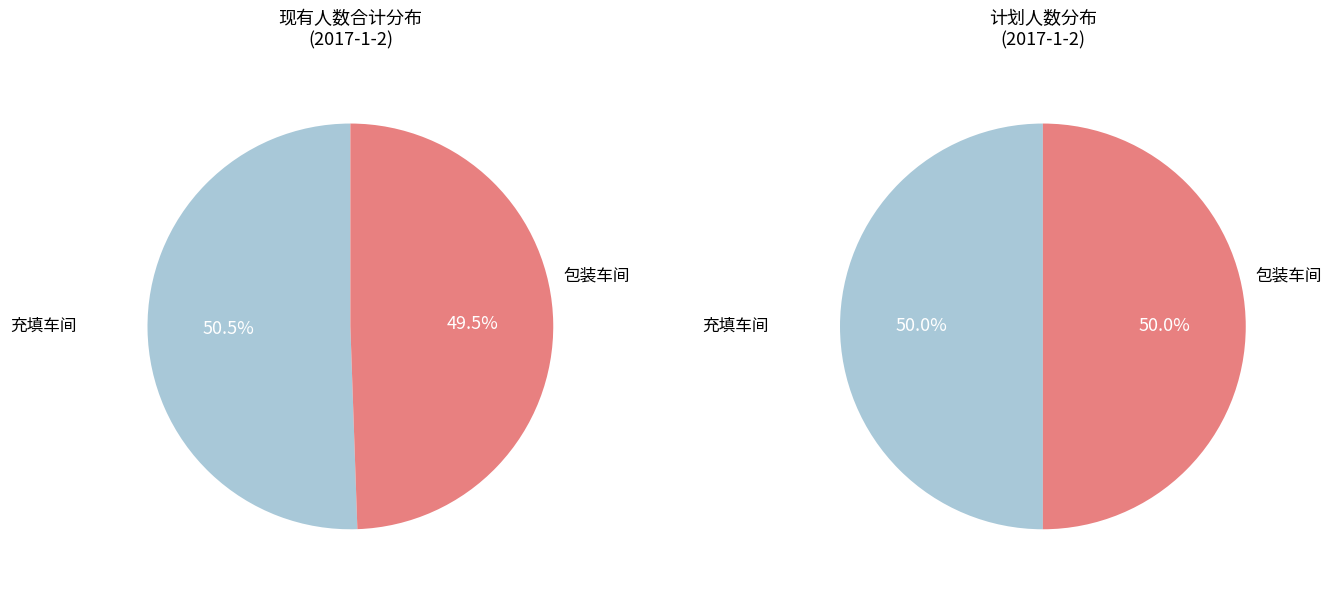

Combined, do 充填车间 and 包装车间 account for over 50%?

Yes